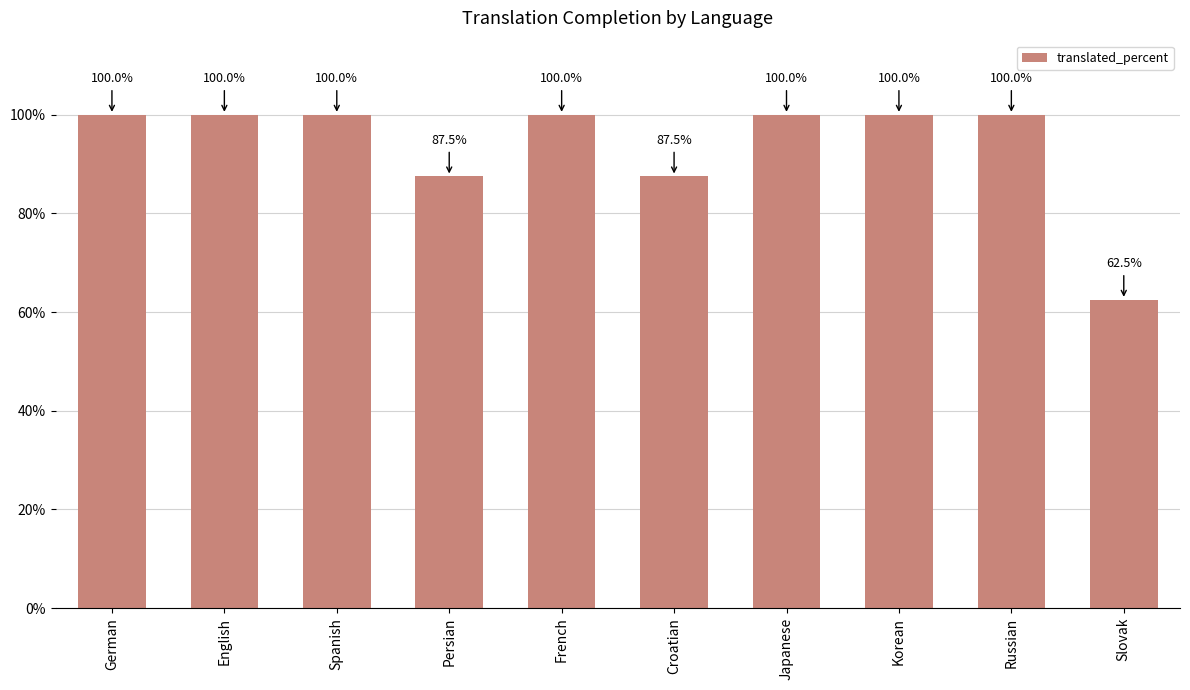

What is the minimum value shown in the chart?

62.5